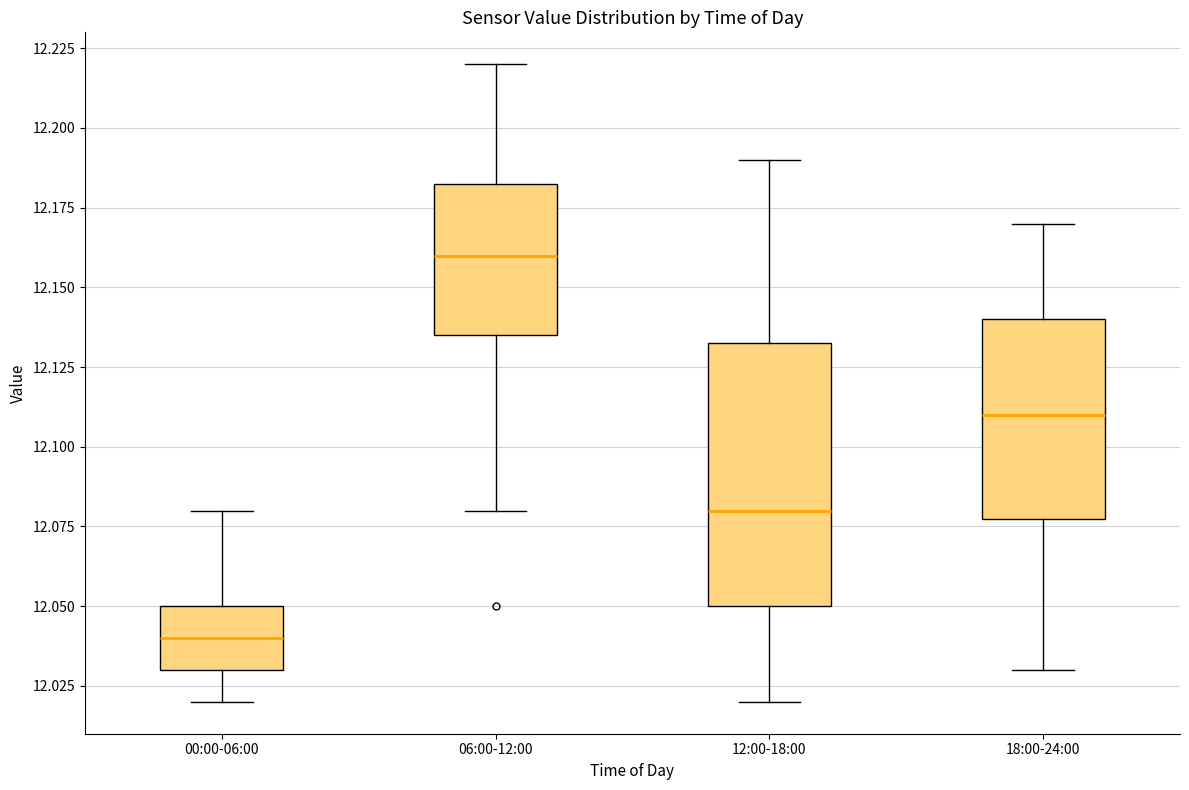

Which box is the tallest, from its lower edge to its upper edge?

12:00-18:00